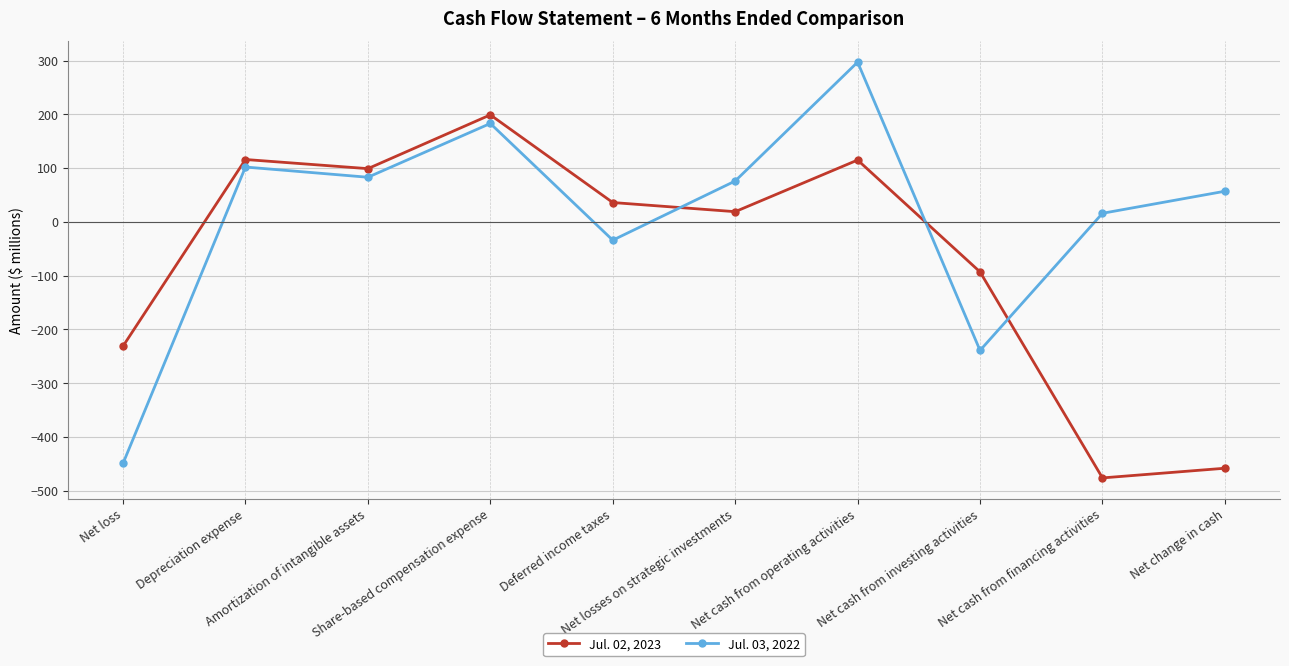

Between which two adjacent categories do Jul. 03, 2022 and Jul. 02, 2023 first intersect?

Deferred income taxes and Net losses on strategic investments